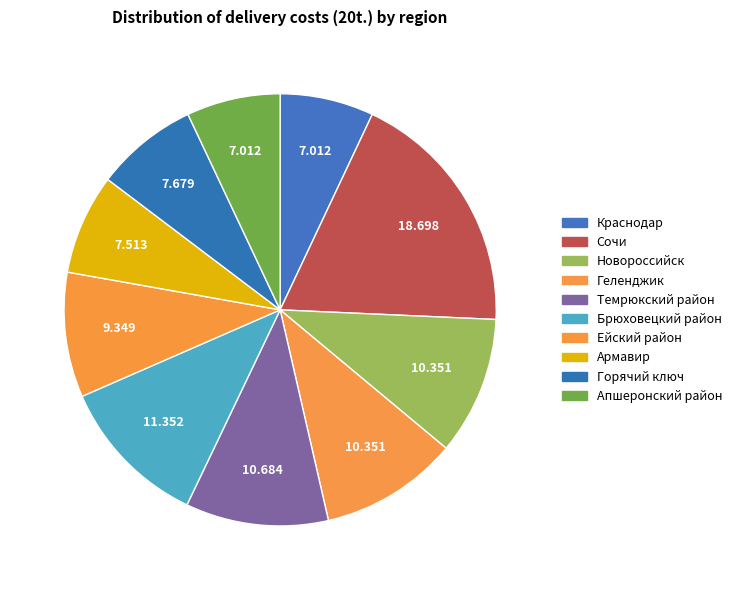

What is the smallest slice in the pie chart?

Краснодар